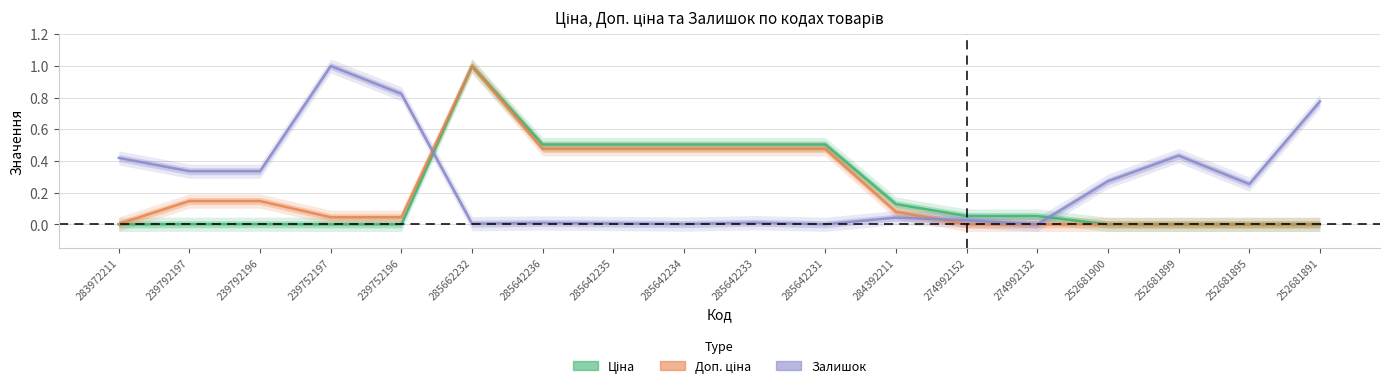

How many values in Доп. ціна are above zero?

16